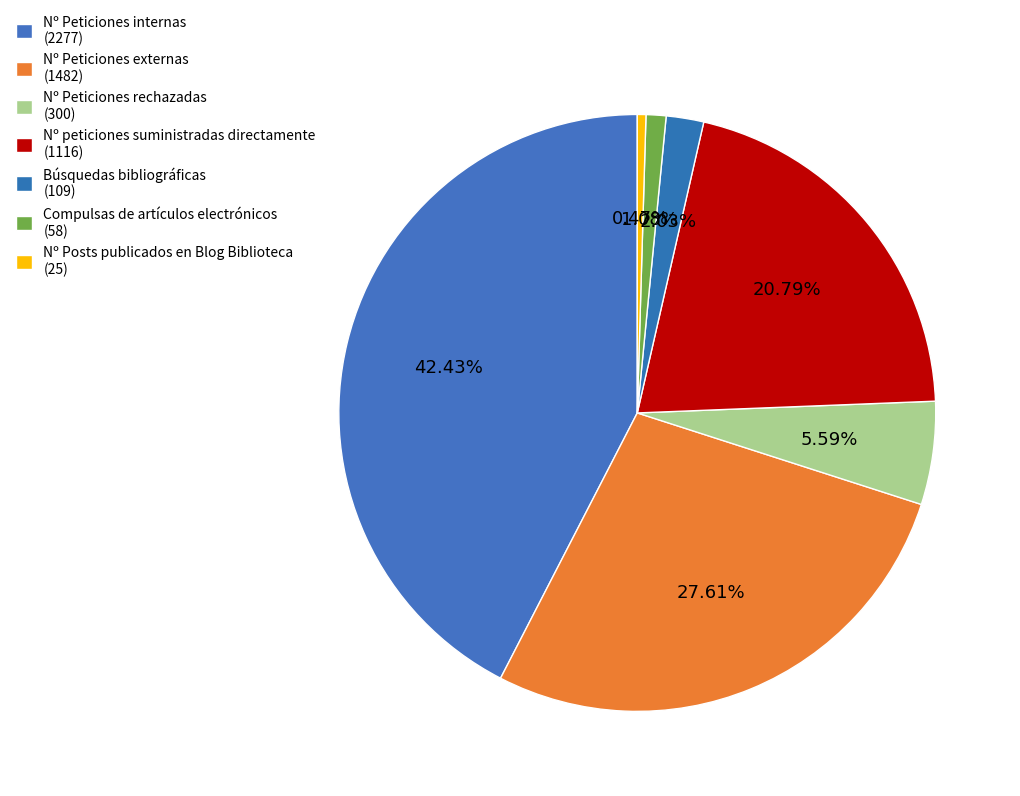

Count the number of slices in the pie.

7